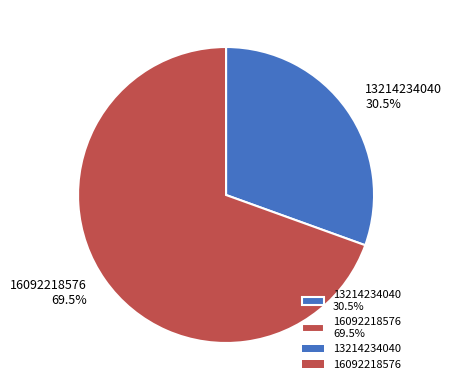

What is the majority slice?

16092218576